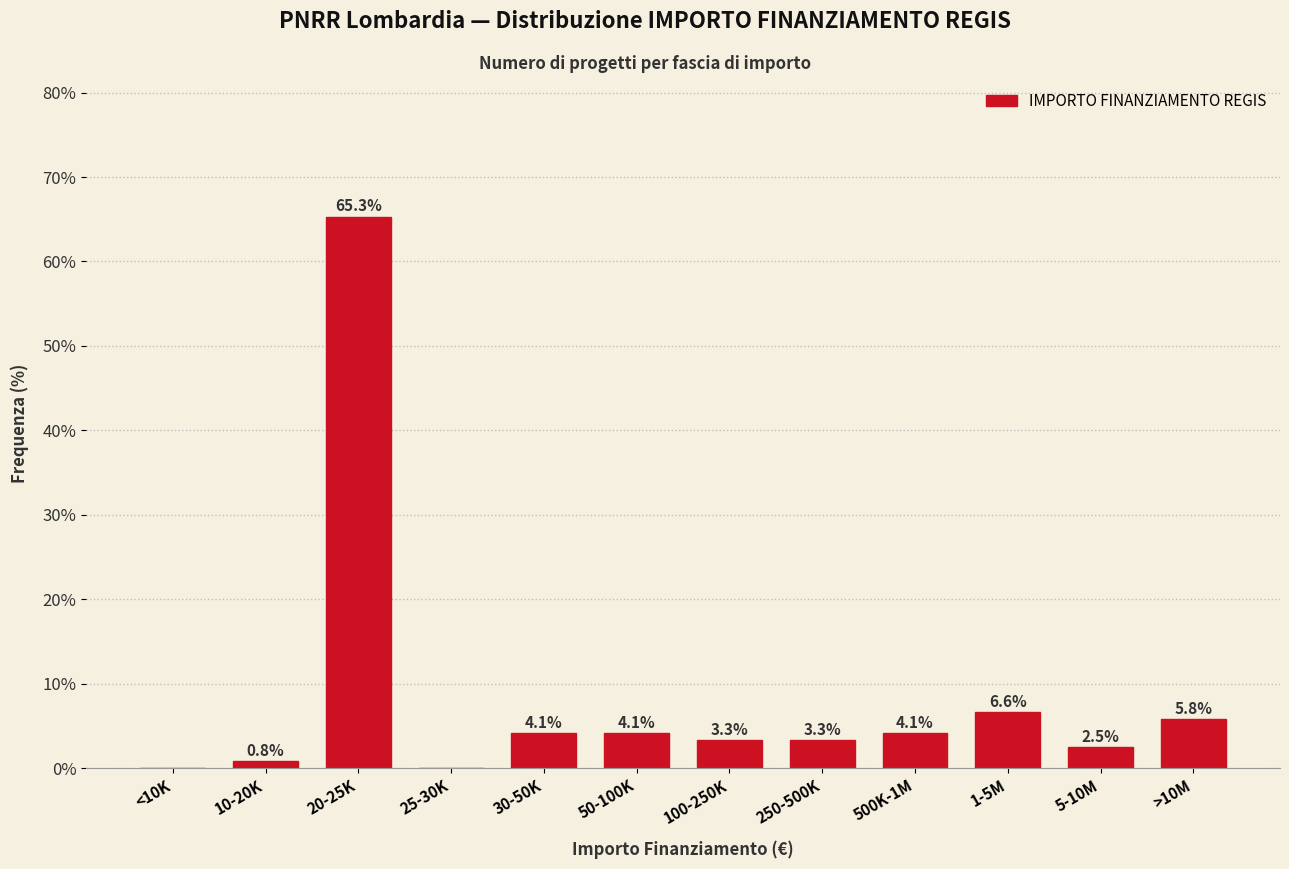

Reading right to left, transcribe all the data shown in this chart.

>10M=5.8	5-10M=2.5	1-5M=6.6	500K-1M=4.1	250-500K=3.3	100-250K=3.3	50-100K=4.1	30-50K=4.1	25-30K=0.0	20-25K=65.3	10-20K=0.8	<10K=0.0